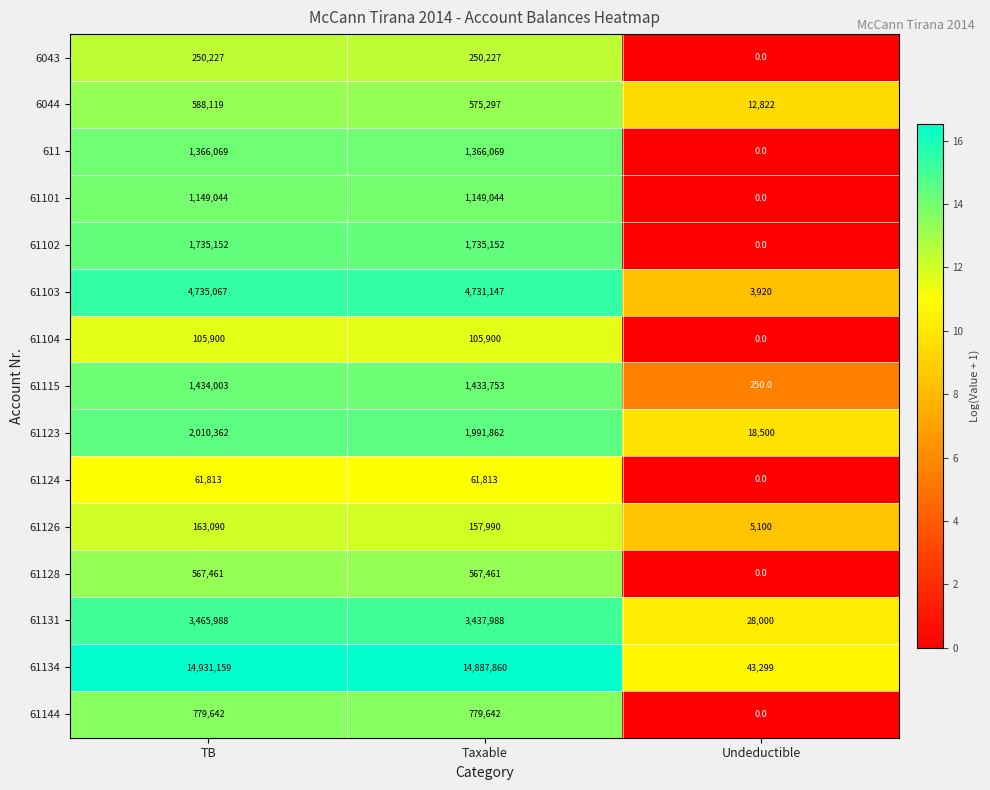

What is the difference between the highest and lowest values at TB?

14869346